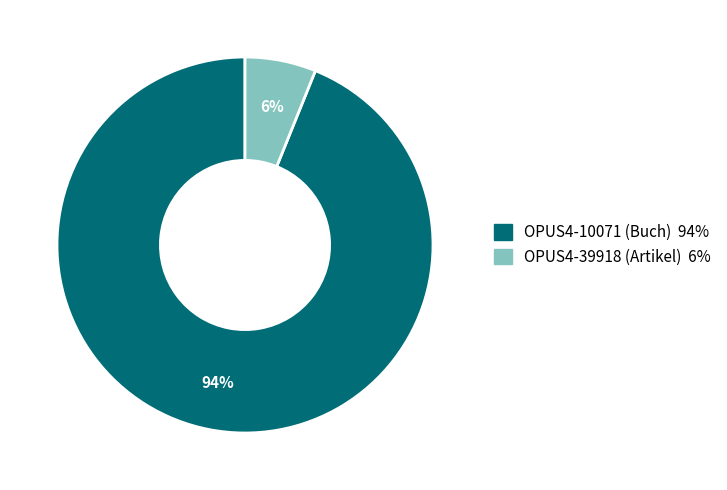

Which category has the smallest portion of the pie?

OPUS4-39918 (Artikel)